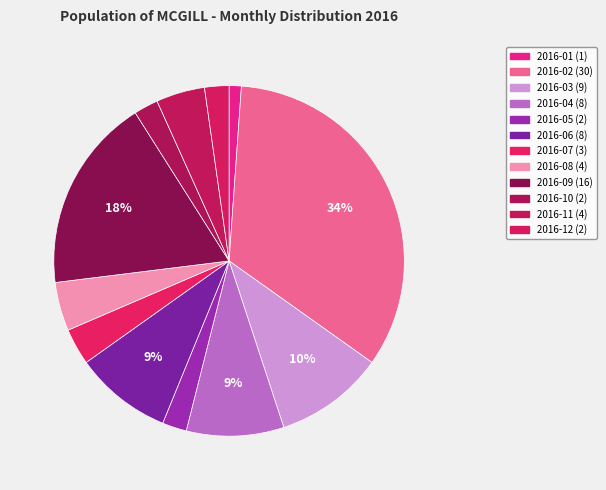

Which slice is the largest?

2016-02